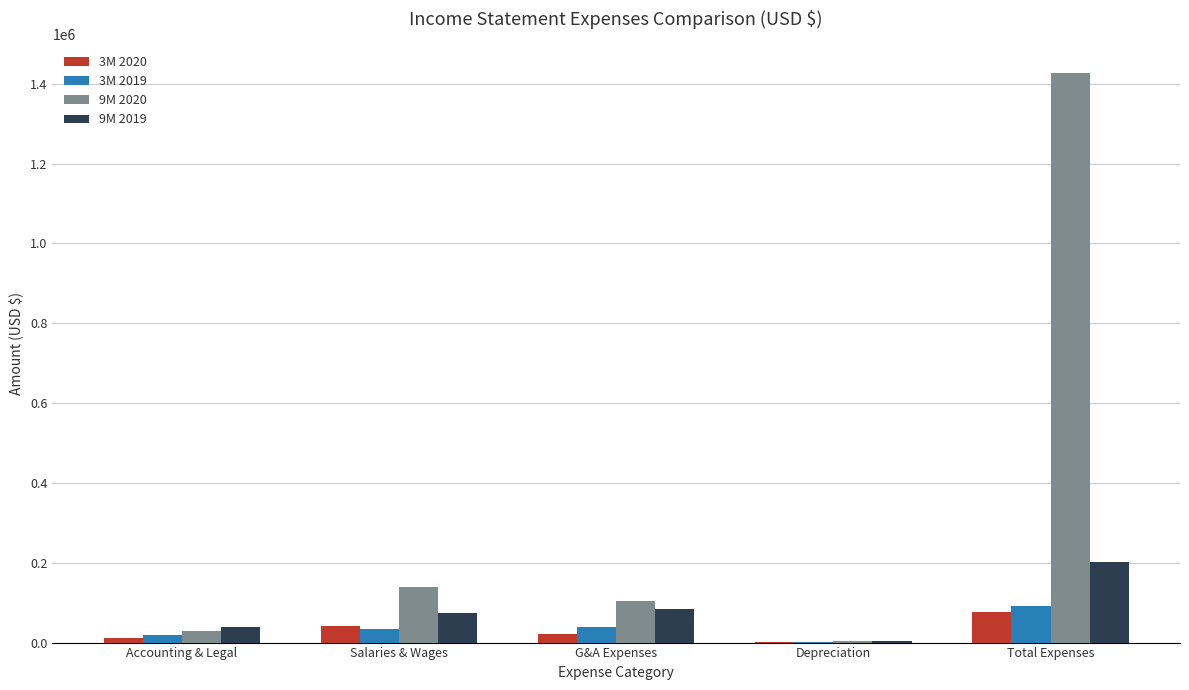

Are the bars horizontal?

No